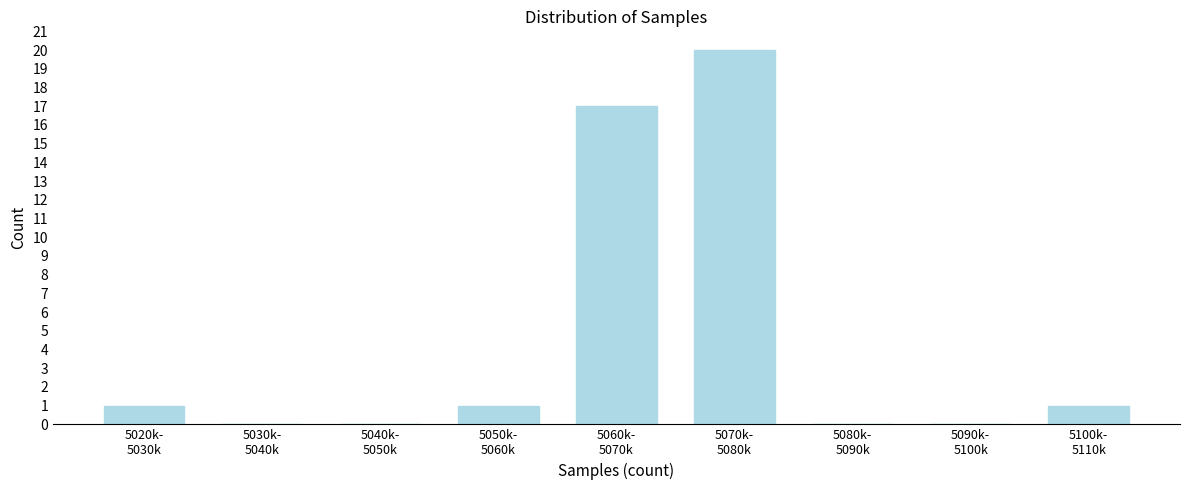

What is the sum of all values?

40